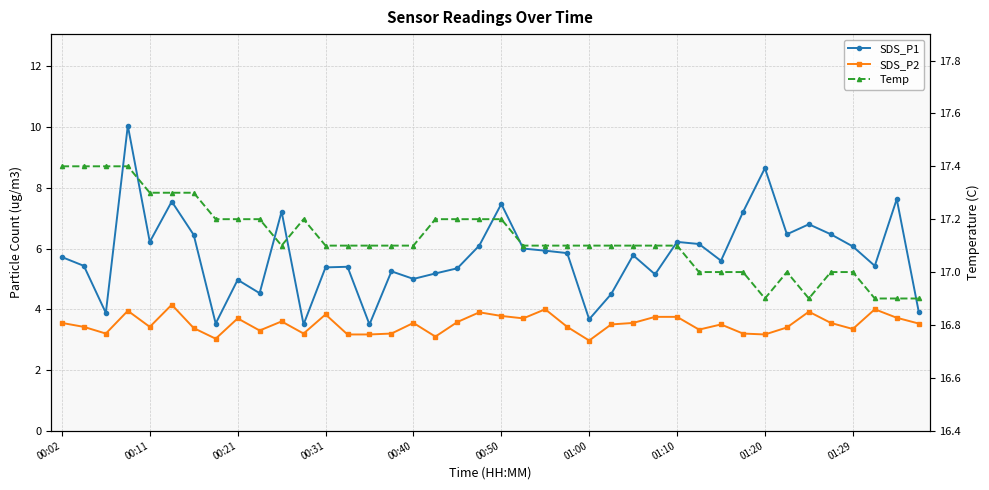

What is the sum of all SDS_P2 values?

140.5